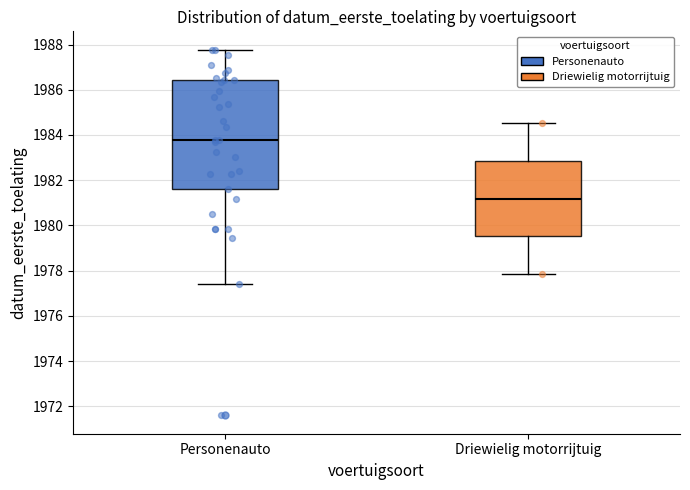

Where is the lower edge of the box for Personenauto on the y-axis? The values are not printed on the chart, so give them approximately, as read against the axis.

1981.6